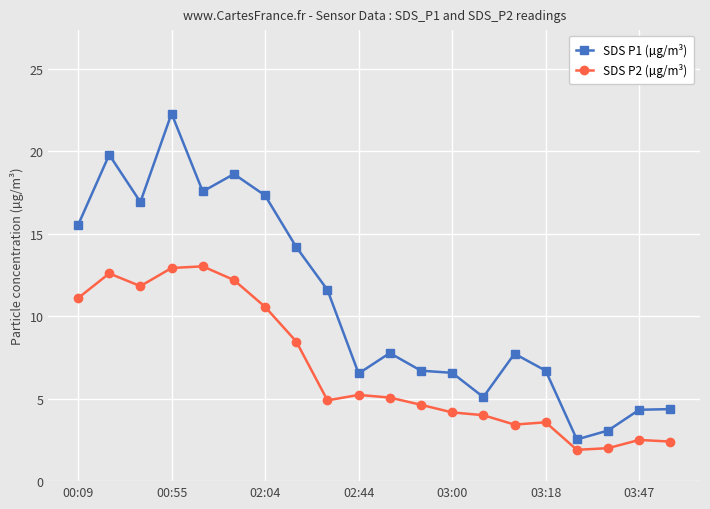

Which series has the largest range (max minus min)?

SDS P1 (µg/m³)